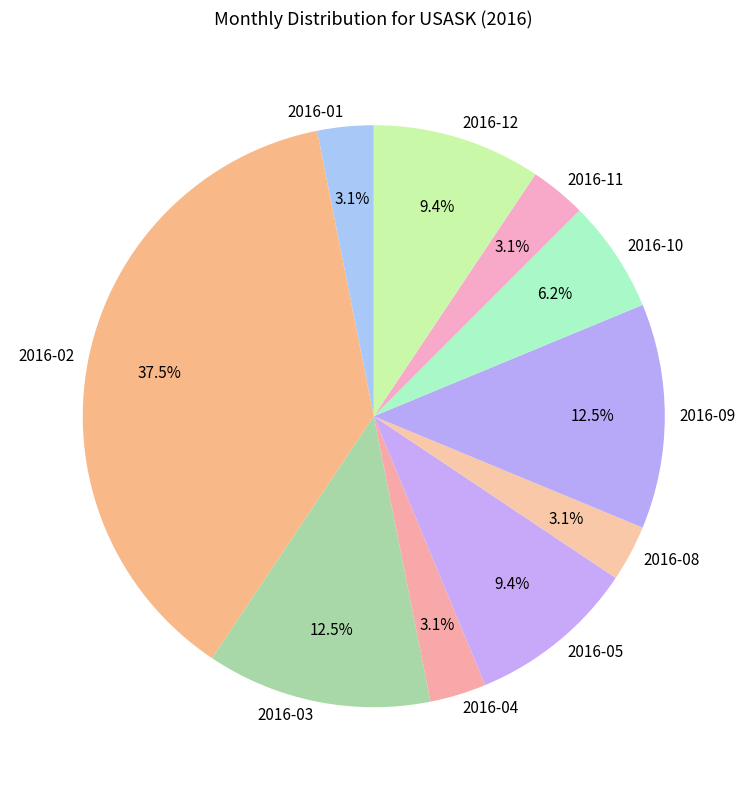

What percentage is the 2016-10 slice, to the nearest percent?

6%